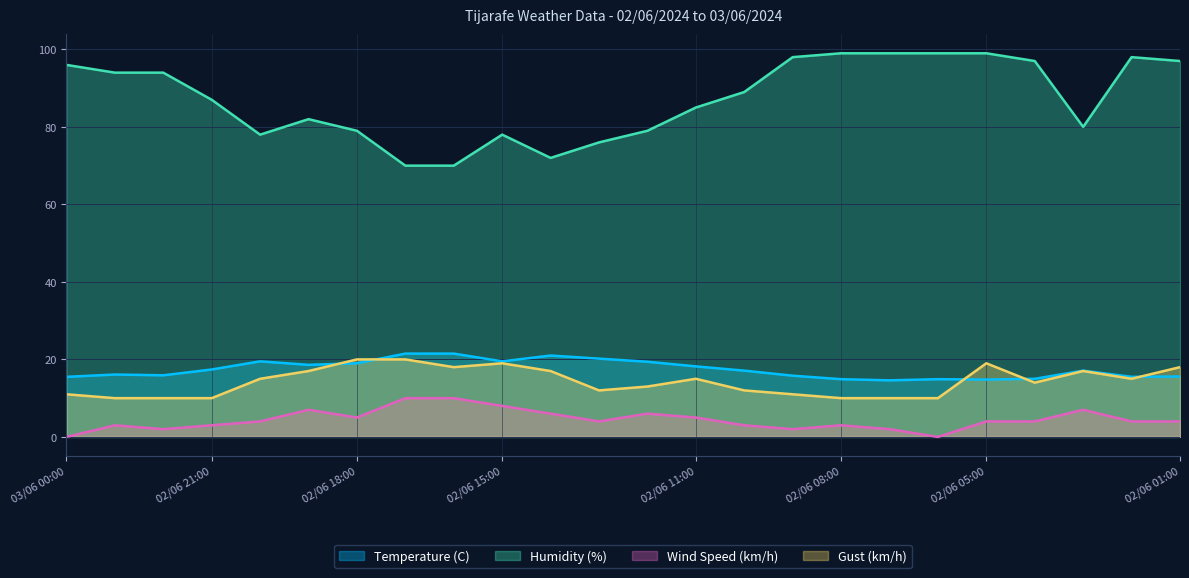

Reading right to left, transcribe all the data shown in this chart.

Temperature (C): 15.6	15.5	17.1	15.0	14.8	14.9	14.6	14.9	15.8	17.1	18.2	19.4	20.2	21.0	19.5	21.5	21.5	19.0	18.6	19.5	17.4	15.9	16.1	15.5
Humidity (%): 97.0	98.0	80.0	97.0	99.0	99.0	99.0	99.0	98.0	89.0	85.0	79.0	76.0	72.0	78.0	70.0	70.0	79.0	82.0	78.0	87.0	94.0	94.0	96.0
Wind Speed (km/h): 4.0	4.0	7.0	4.0	4.0	0.0	2.0	3.0	2.0	3.0	5.0	6.0	4.0	6.0	8.0	10.0	10.0	5.0	7.0	4.0	3.0	2.0	3.0	0.0
Gust (km/h): 18.0	15.0	17.0	14.0	19.0	10.0	10.0	10.0	11.0	12.0	15.0	13.0	12.0	17.0	19.0	18.0	20.0	20.0	17.0	15.0	10.0	10.0	10.0	11.0